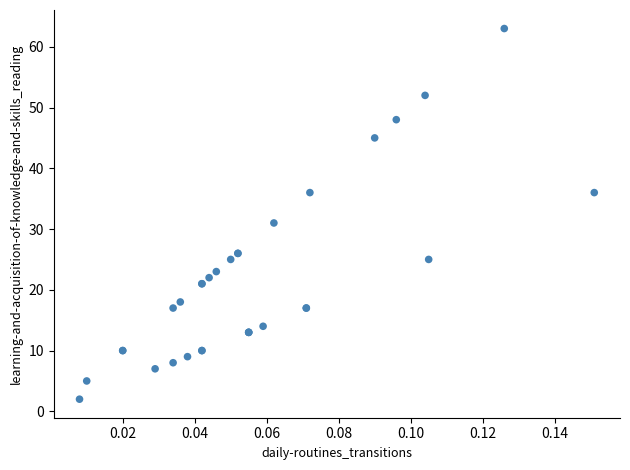

What Y value in the scatter plot is closest to 32?

31